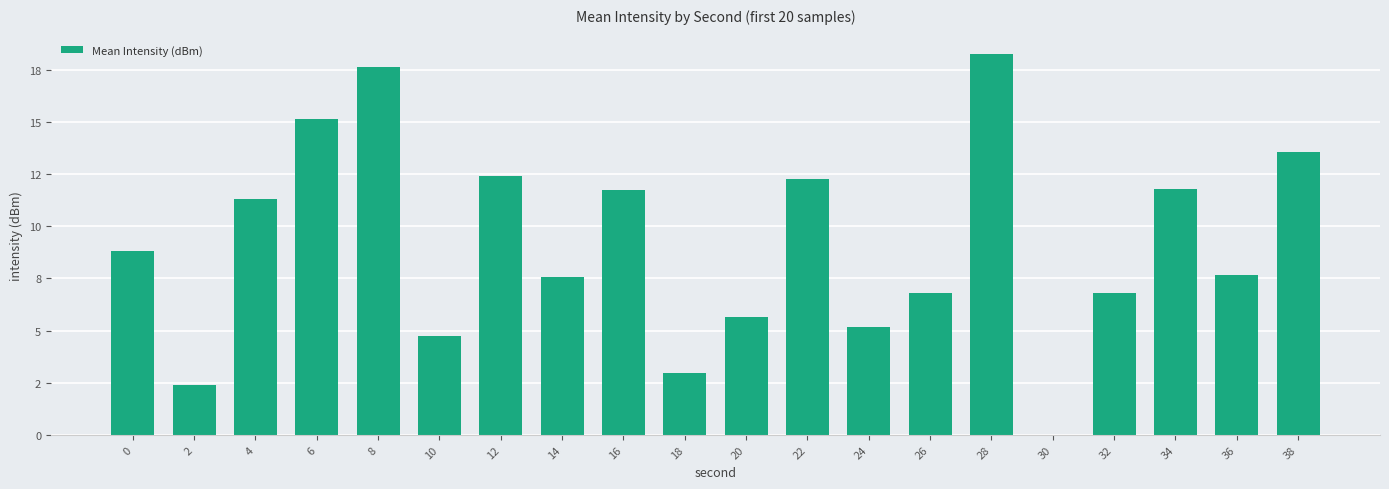

What is the value of the 11th bar from the left?

5.7